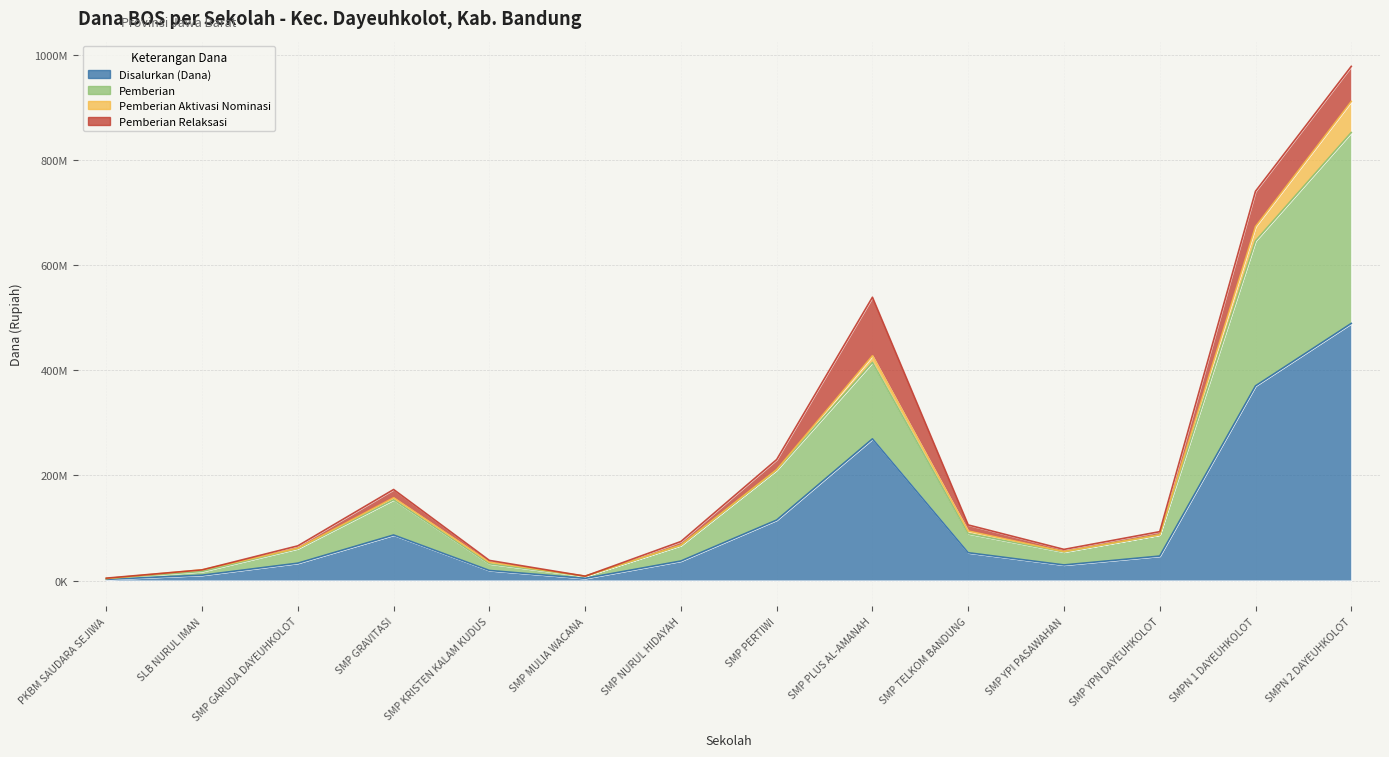

How many interior local peaks does the Disalurkan (Dana) series have?

2